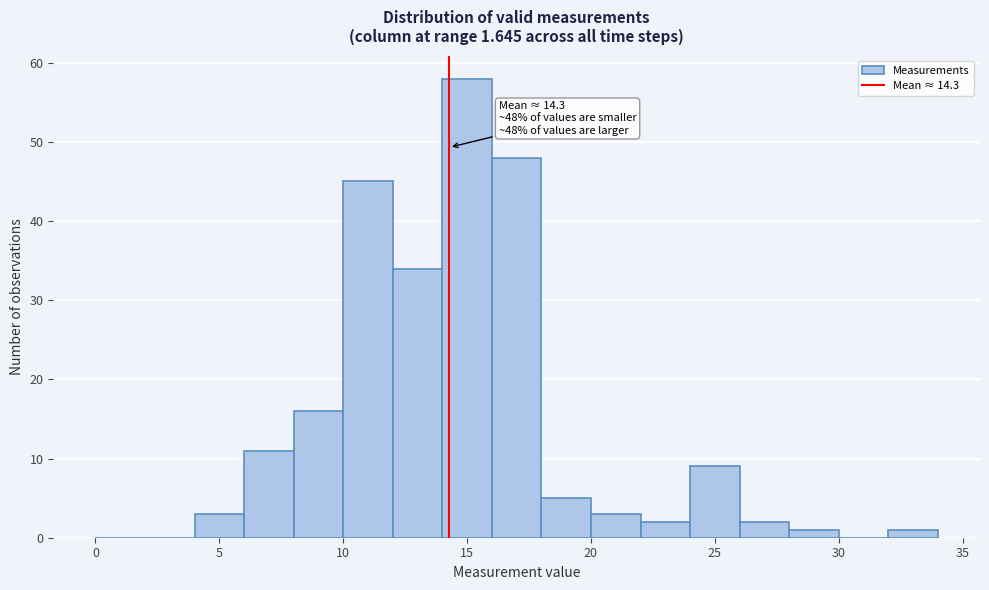

Over which range of the x-axis is the bar tallest?

14 to 16